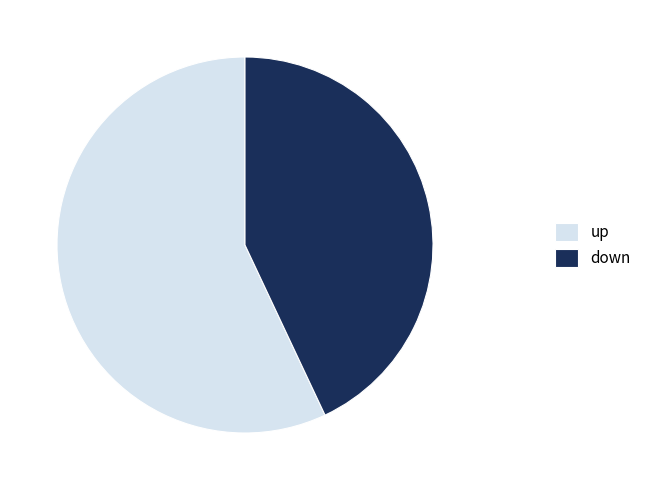

Is the sum of down and up greater than half?

Yes